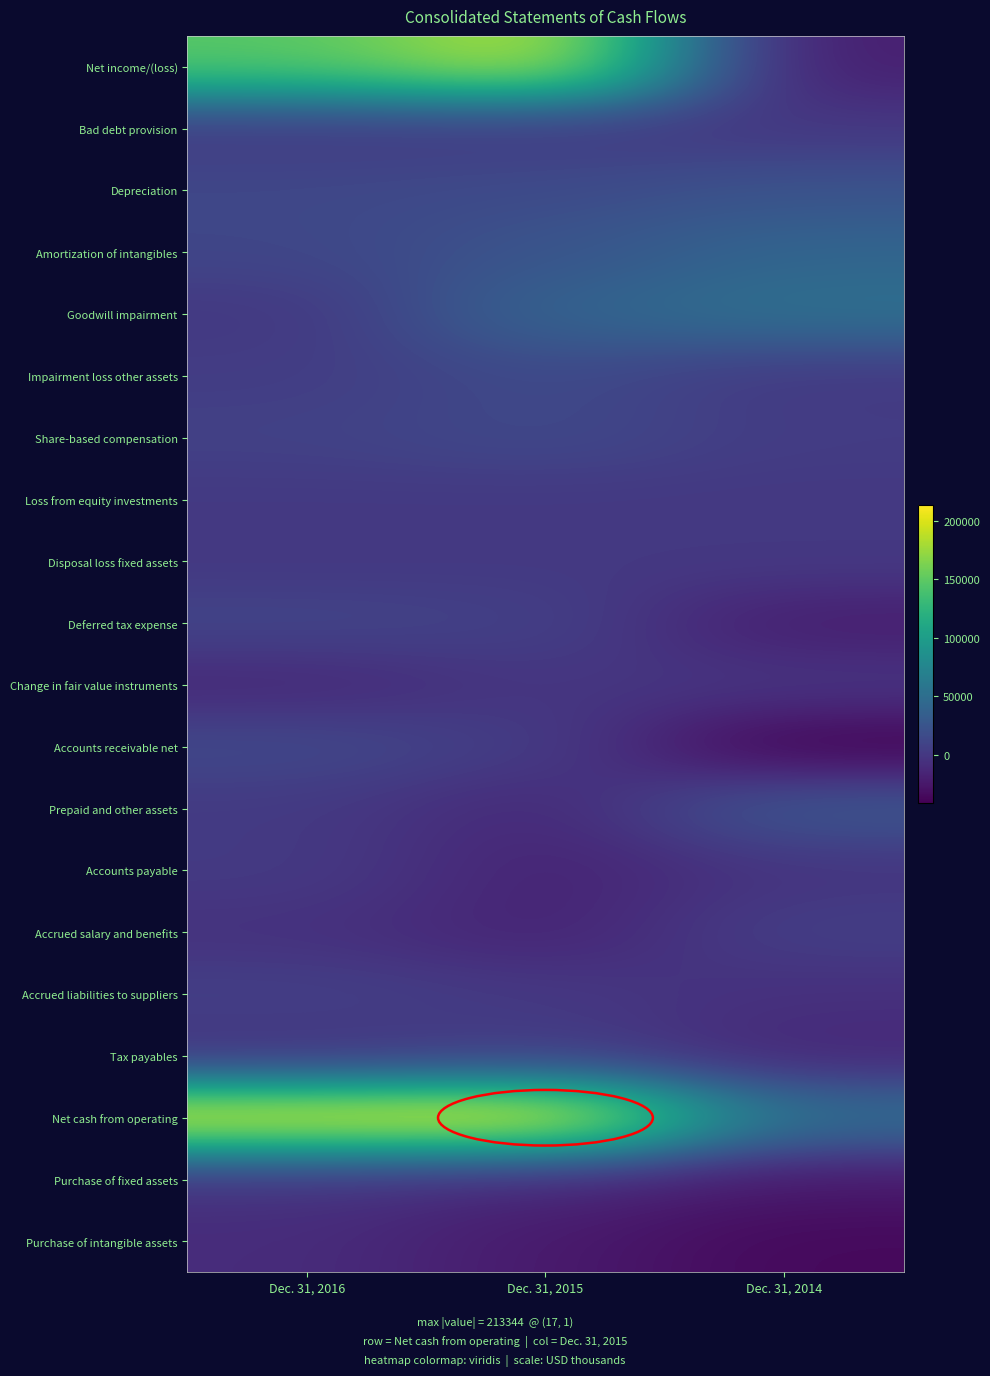

Count the number of data series in this chart.

20